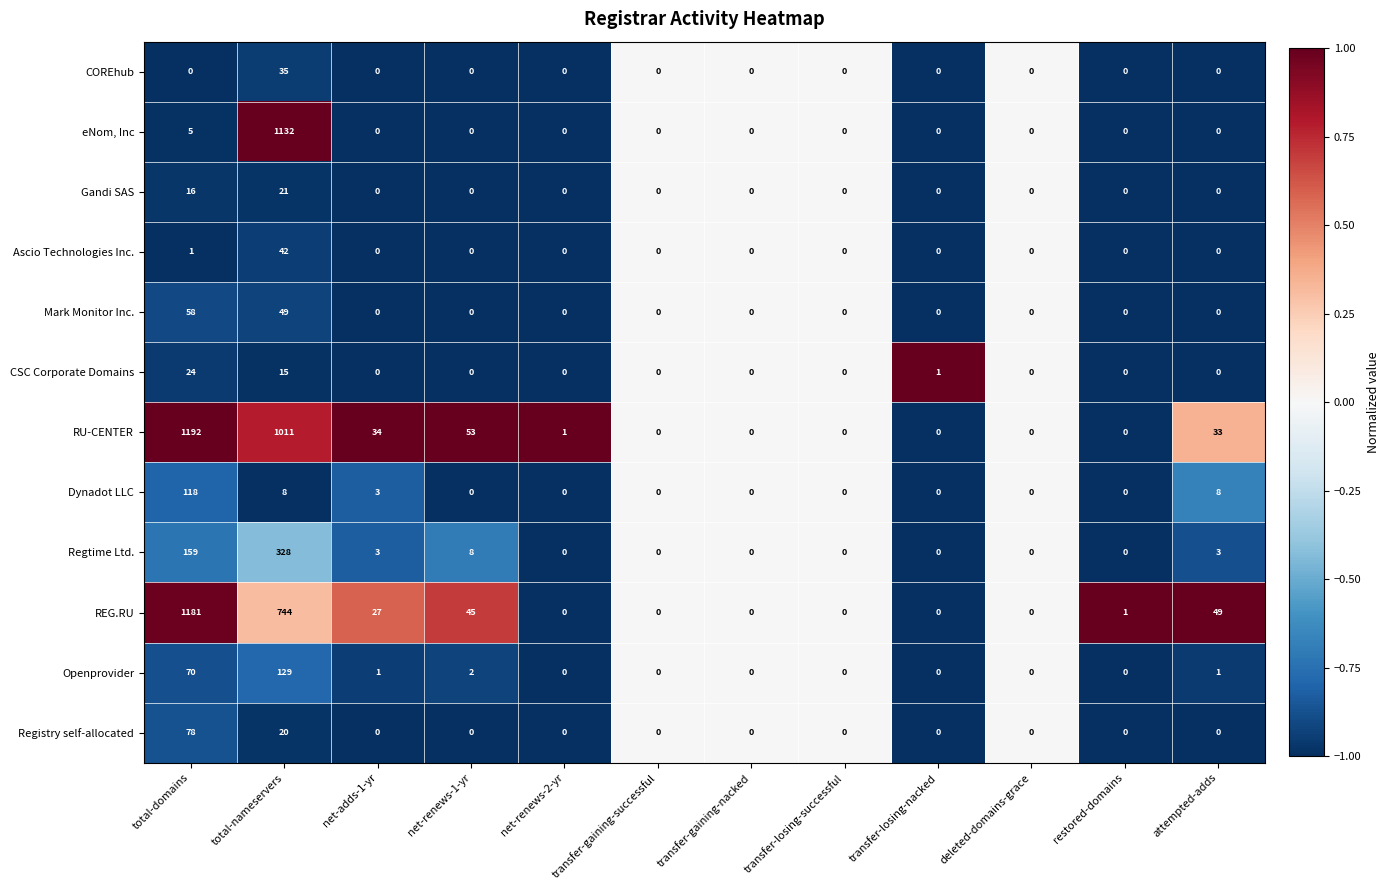

At which label is REG.RU closest to 590?

total-nameservers